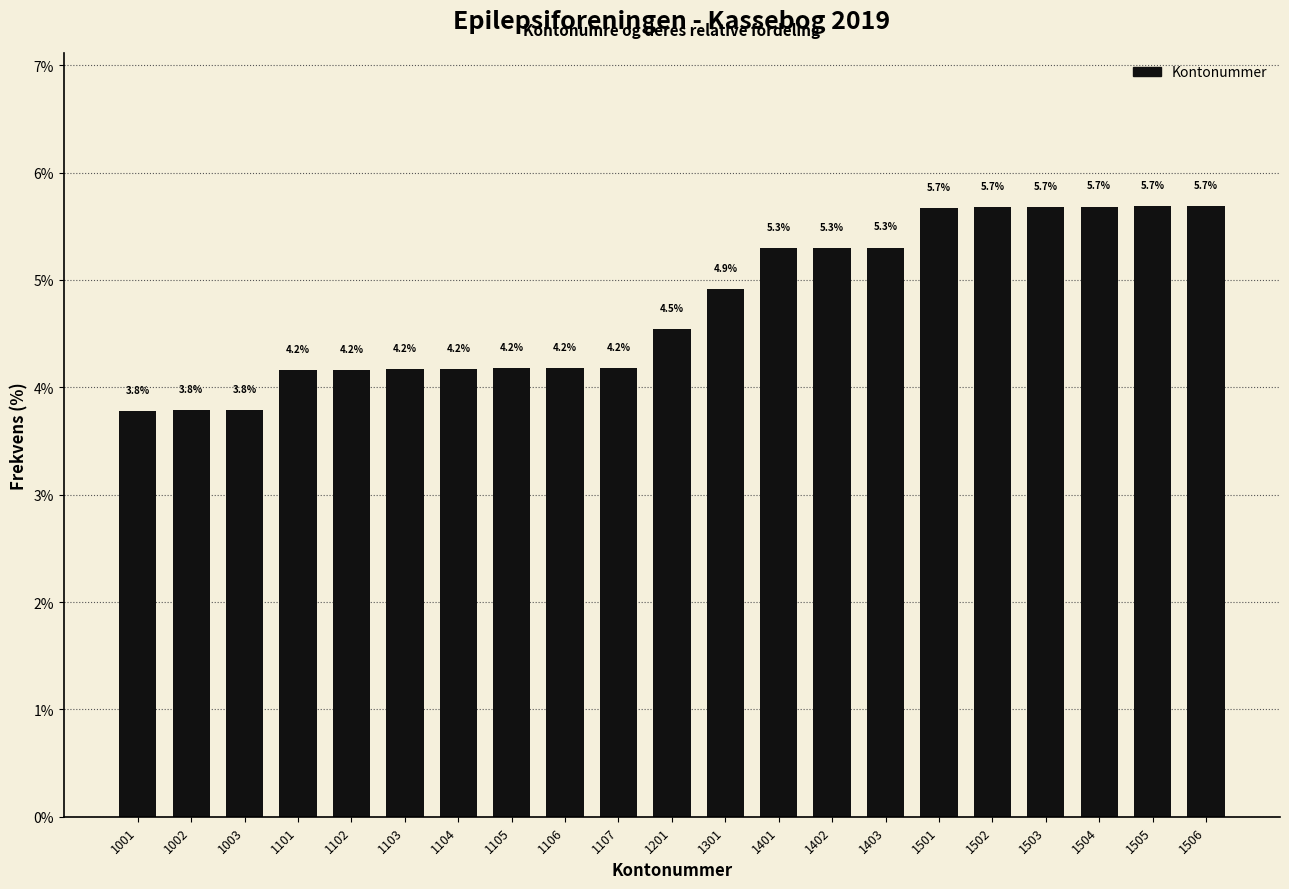

Reading right to left, transcribe all the data shown in this chart.

5.7	5.7	5.7	5.7	5.7	5.7	5.3	5.3	5.3	4.9	4.5	4.2	4.2	4.2	4.2	4.2	4.2	4.2	3.8	3.8	3.8